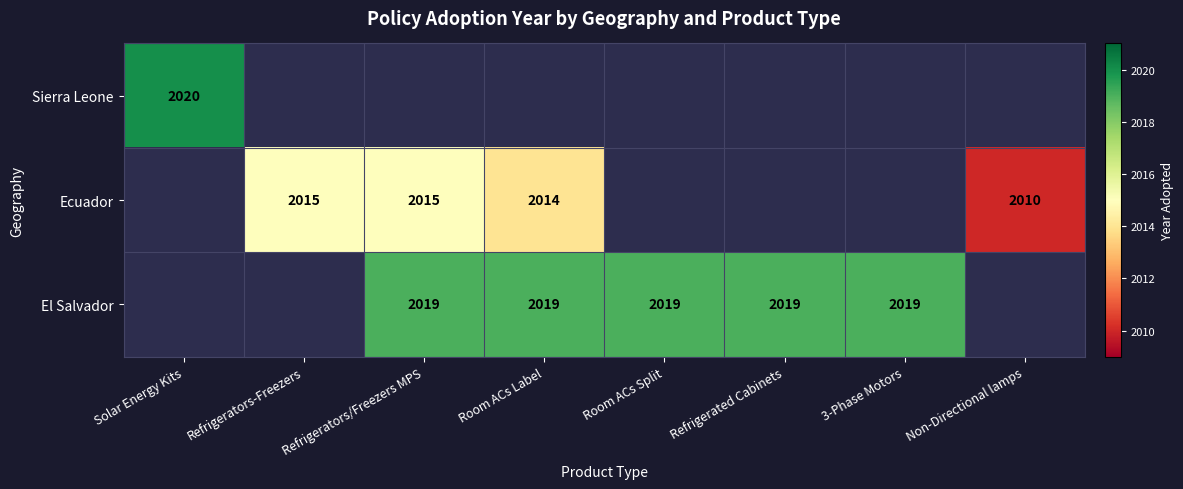

The value of Ecuador at Refrigerators/Freezers MPS is 1140. True or false?

False